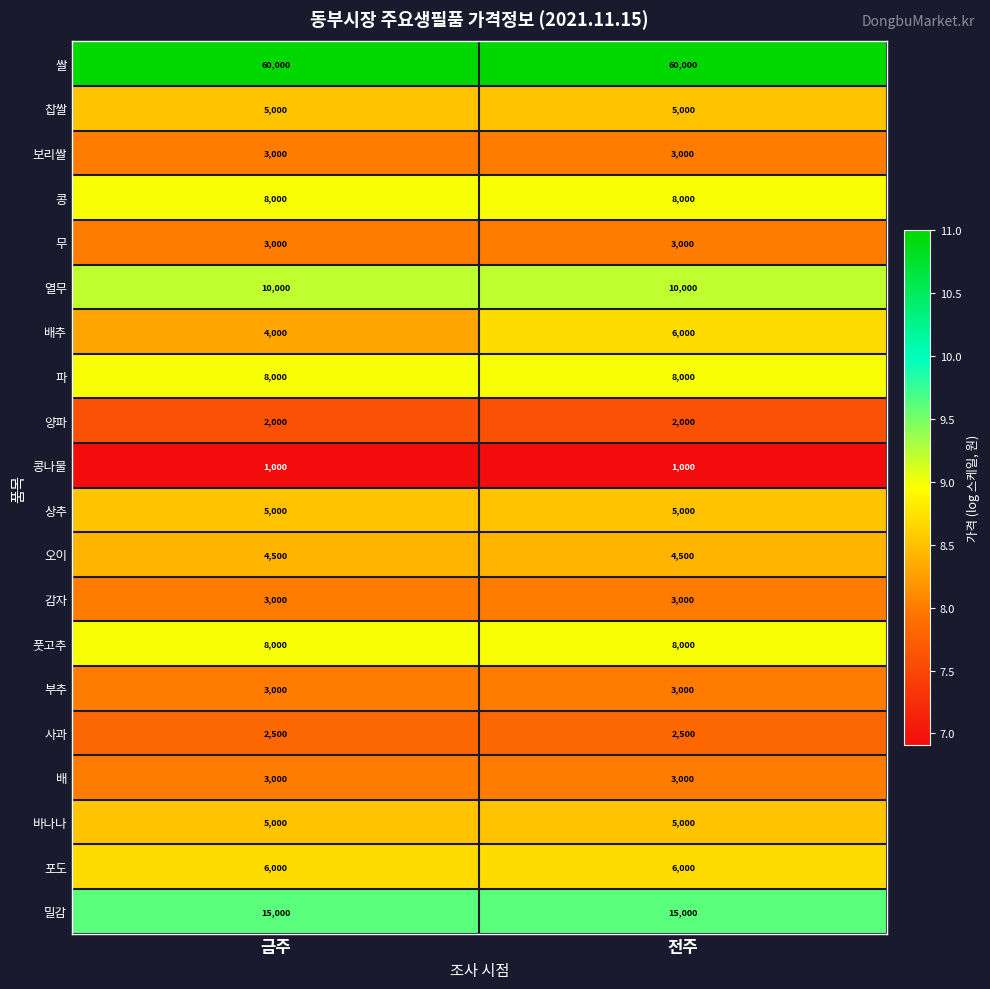

Rank the categories by 배추 value from highest to lowest.

전주, 금주